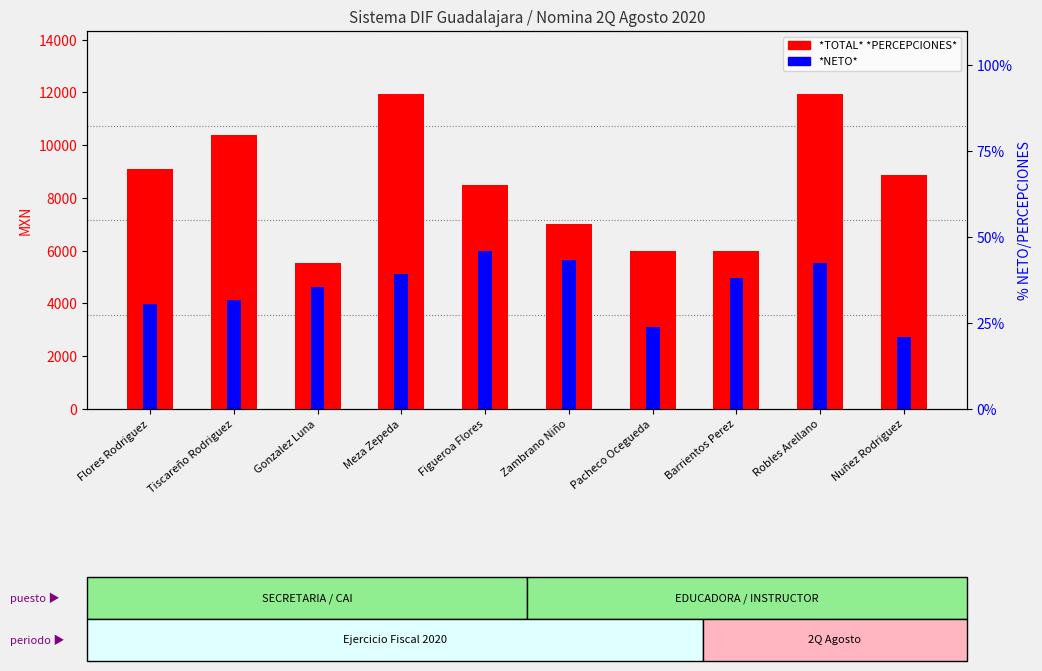

What is the label of the 3rd bar from the left?

Gonzalez Luna